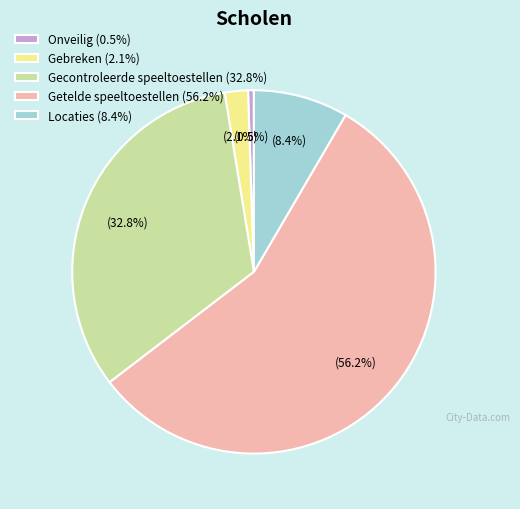

How many segments does this pie chart have?

5